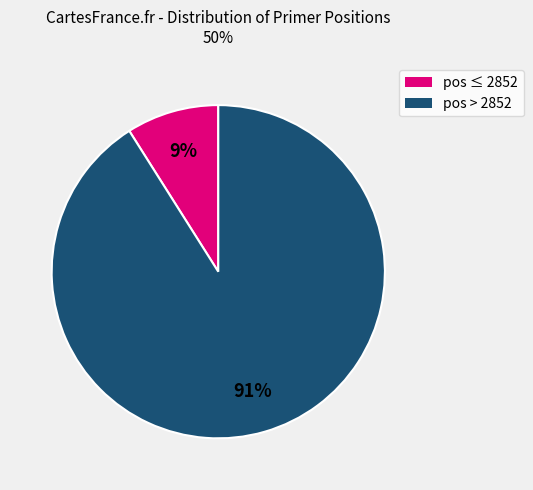

Count the number of slices in the pie.

2